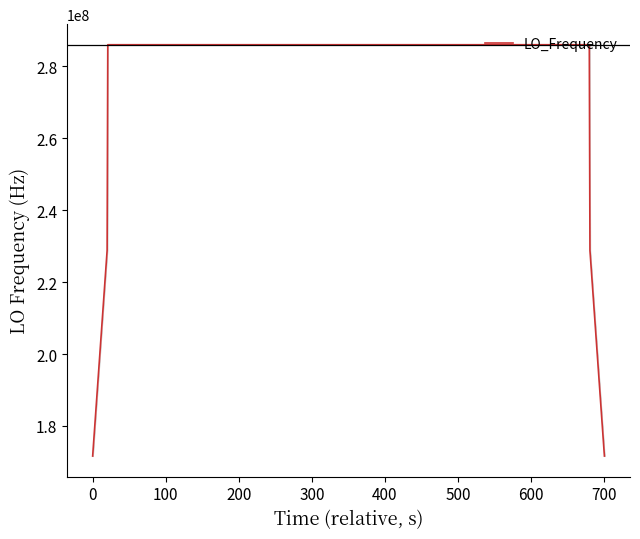

What is the difference between the maximum and minimum values?

114418802.0